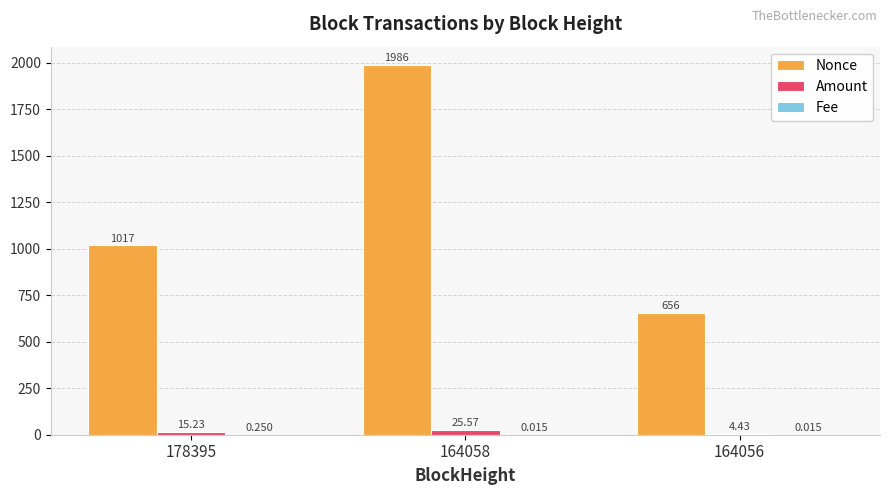

Are the bars grouped side by side (vs. stacked)?

Yes